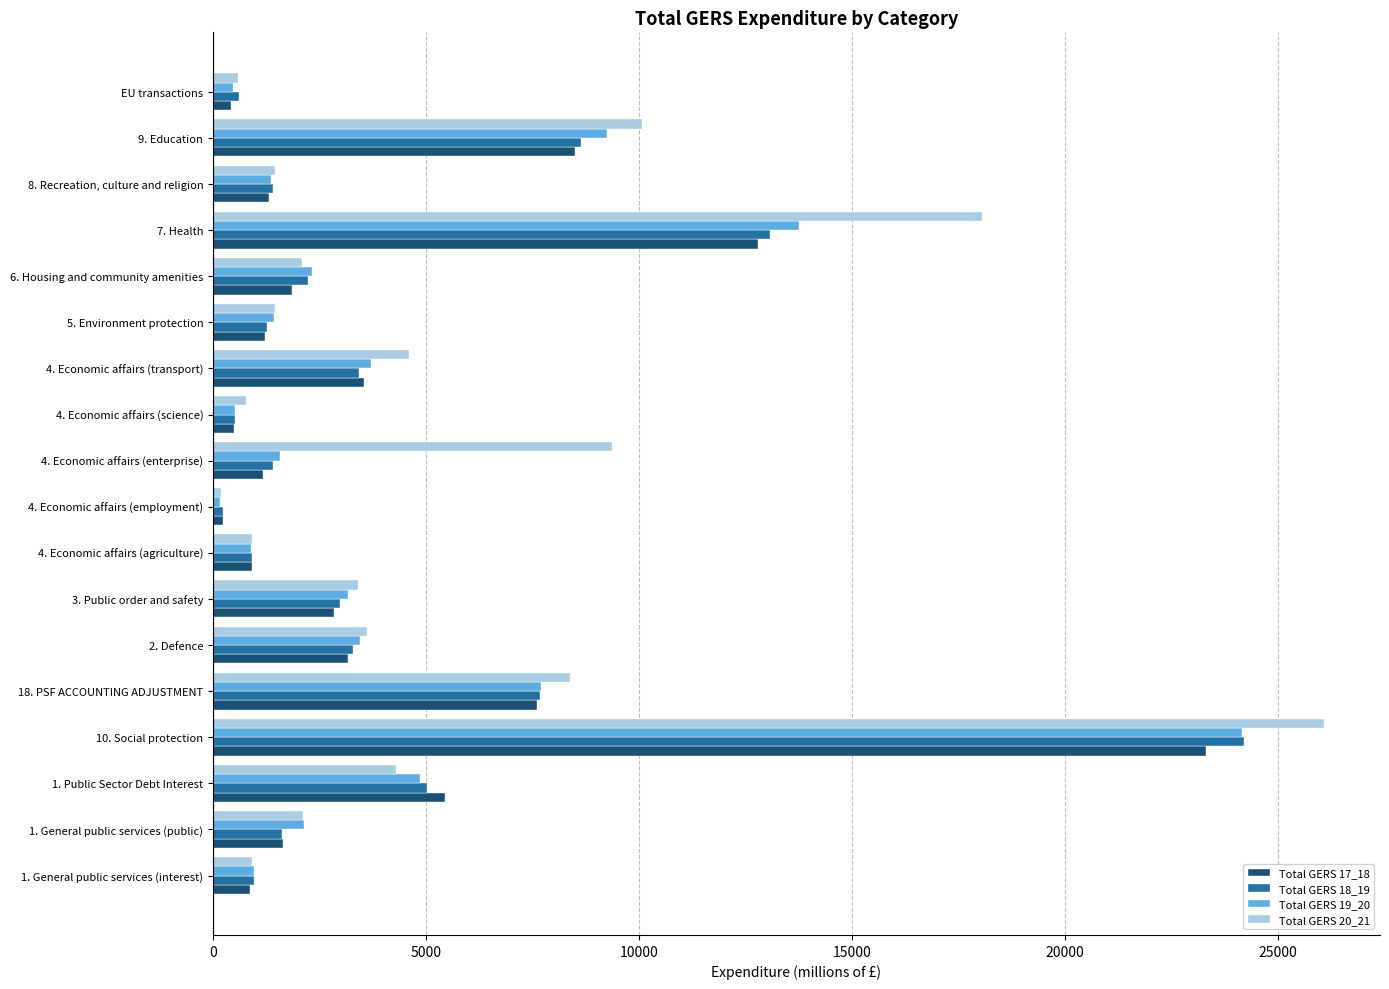

How many values in the Total GERS 17_18 series are below 1848?

9